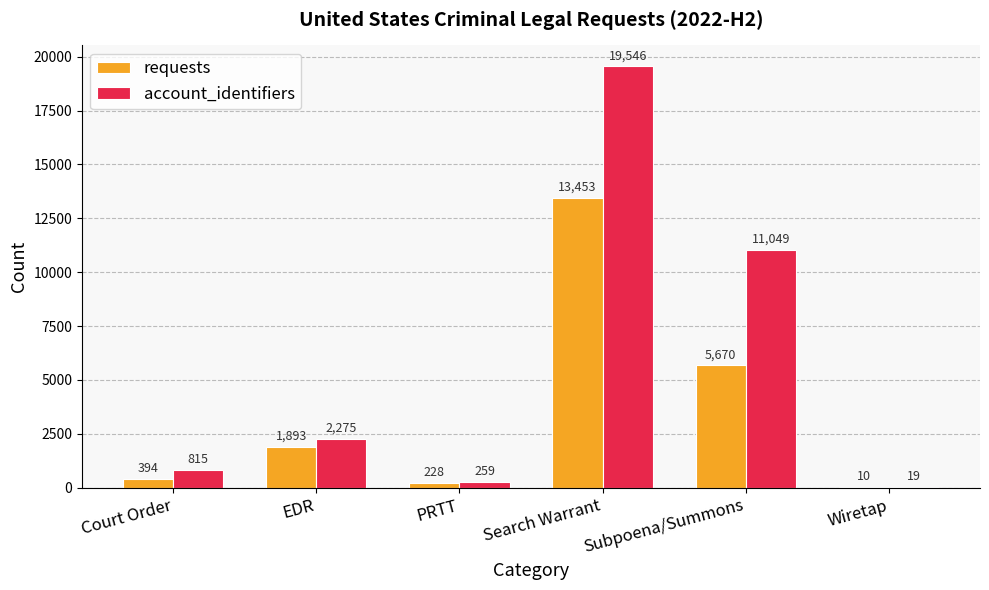

How many categories are shown in the chart?

6